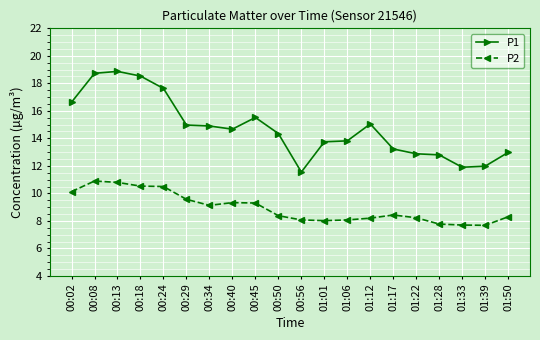

What is the total value across all series at 00:13?

29.7